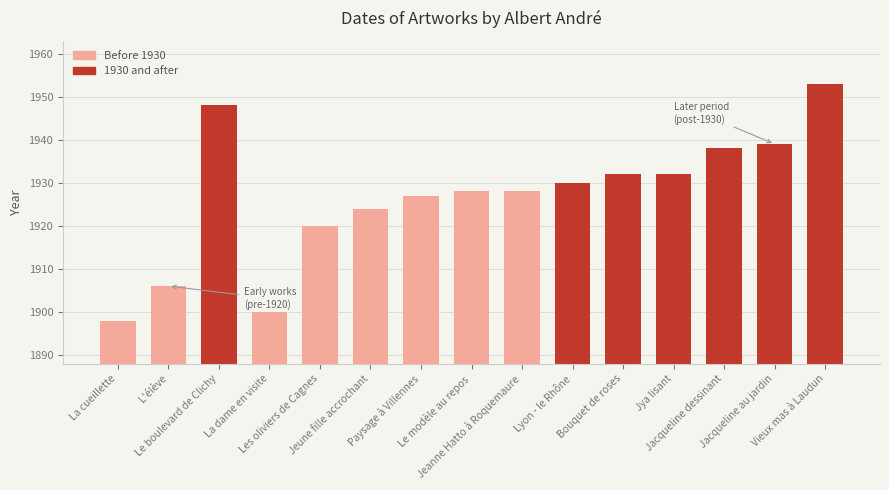

What is the value of the 2nd bar from the left?

1906